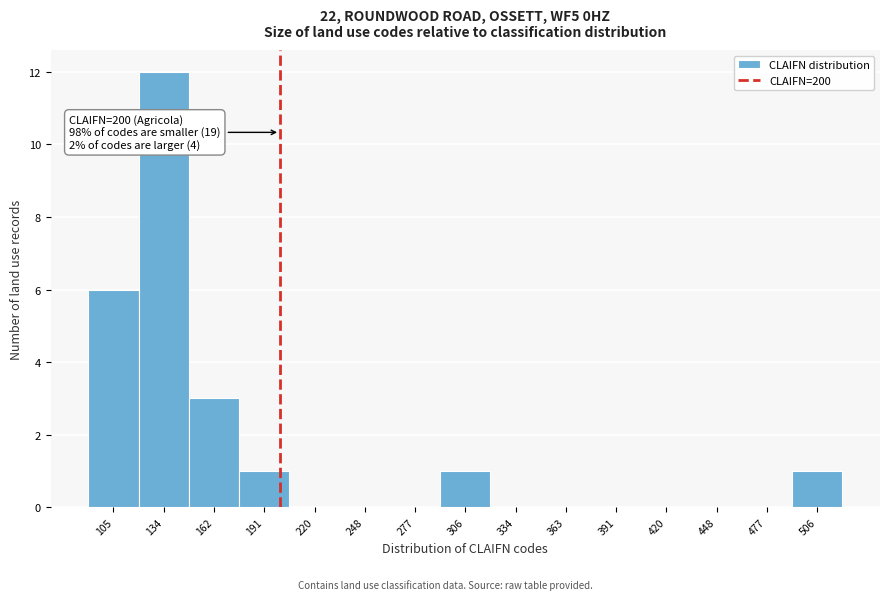

Which range on the x-axis has the tallest bar?

120 to 150